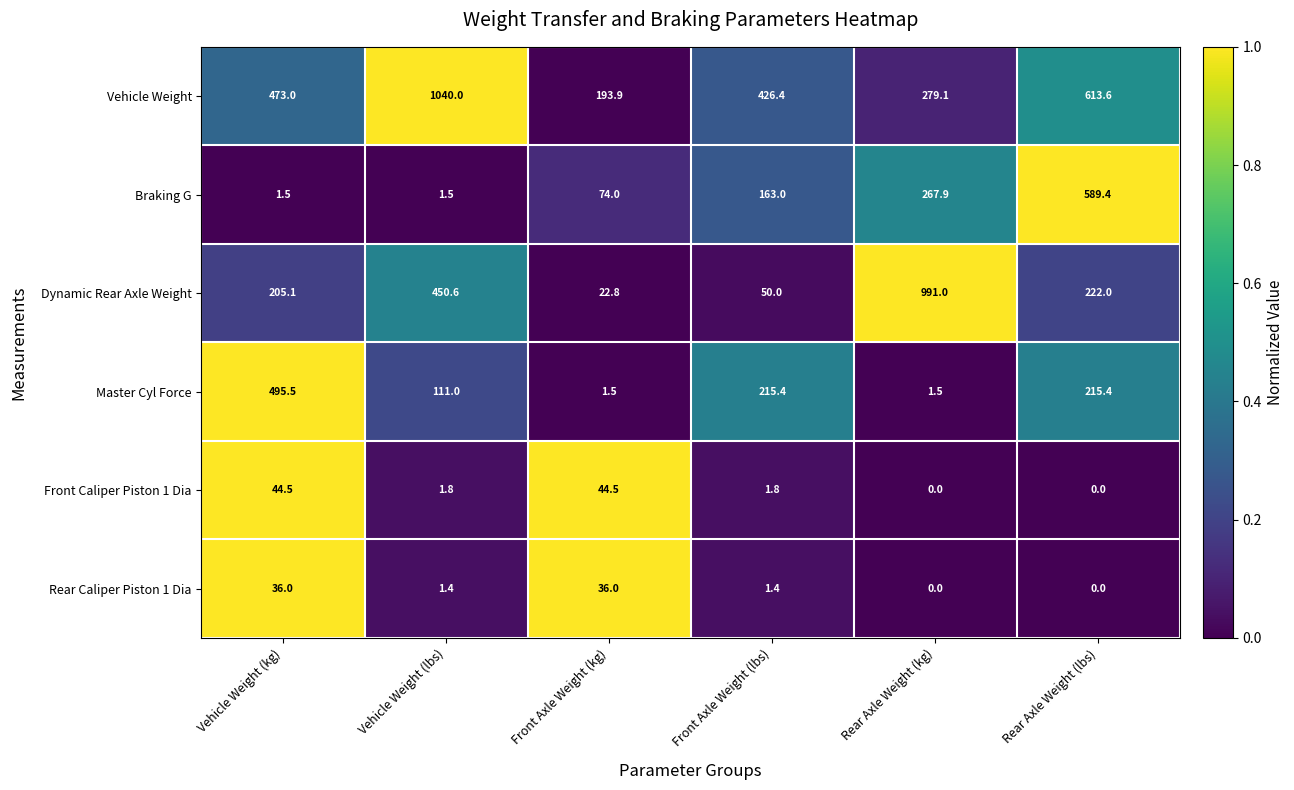

What is the sum of all Rear Caliper Piston 1 Dia values?

74.8